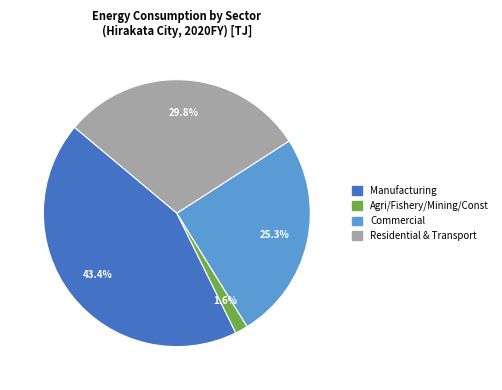

Count the number of slices in the pie.

4